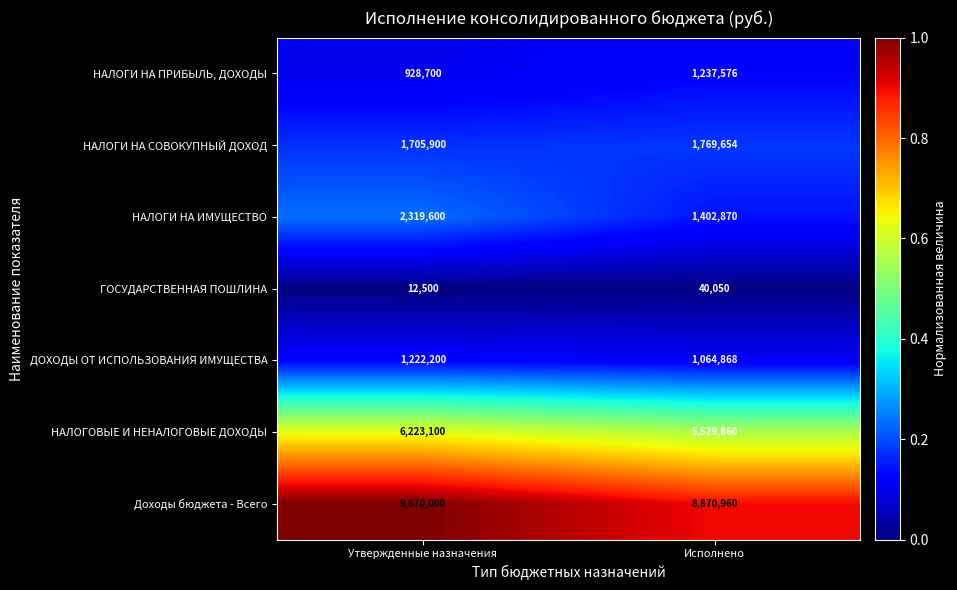

What is the difference between the highest and lowest values at Исполнено?

8830910